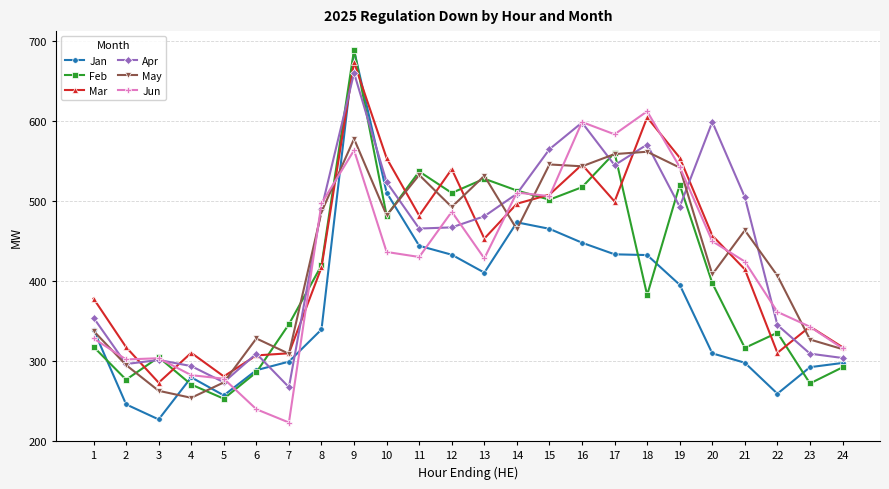

How many data points in Apr are less than 481?

12